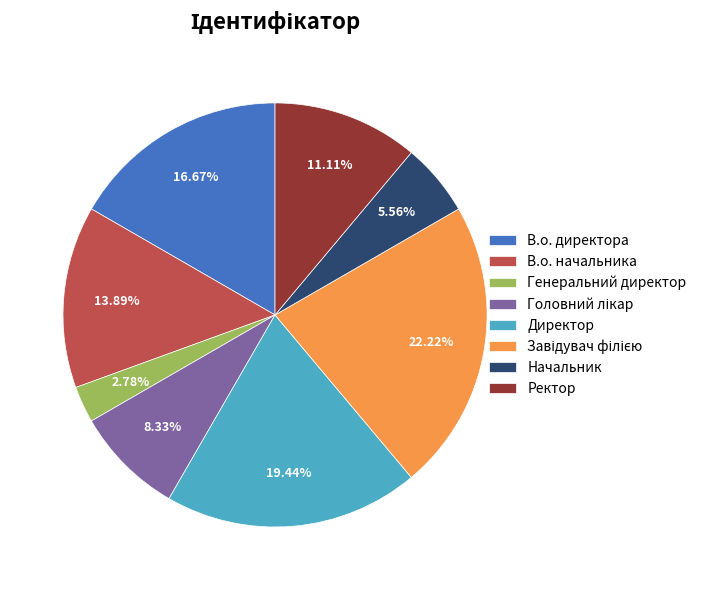

Which category has the smallest portion of the pie?

Генеральний директор